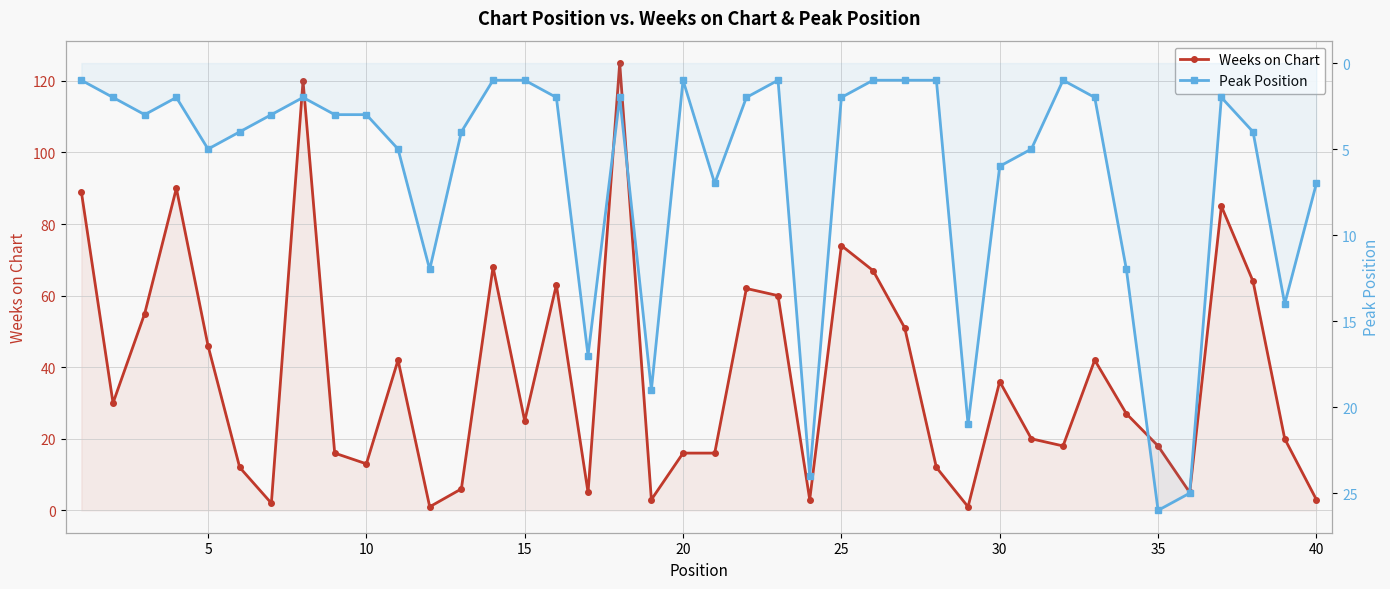

What are all the series names shown in the legend?

Weeks on Chart, Peak Position